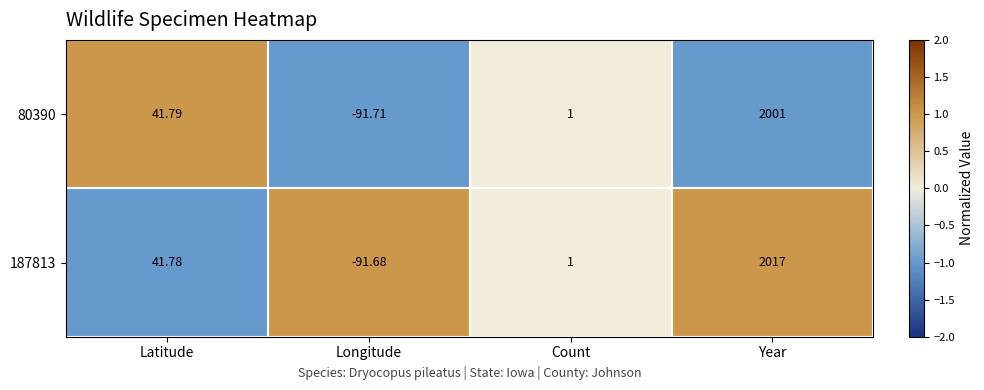

What is the smallest value displayed?

-91.7